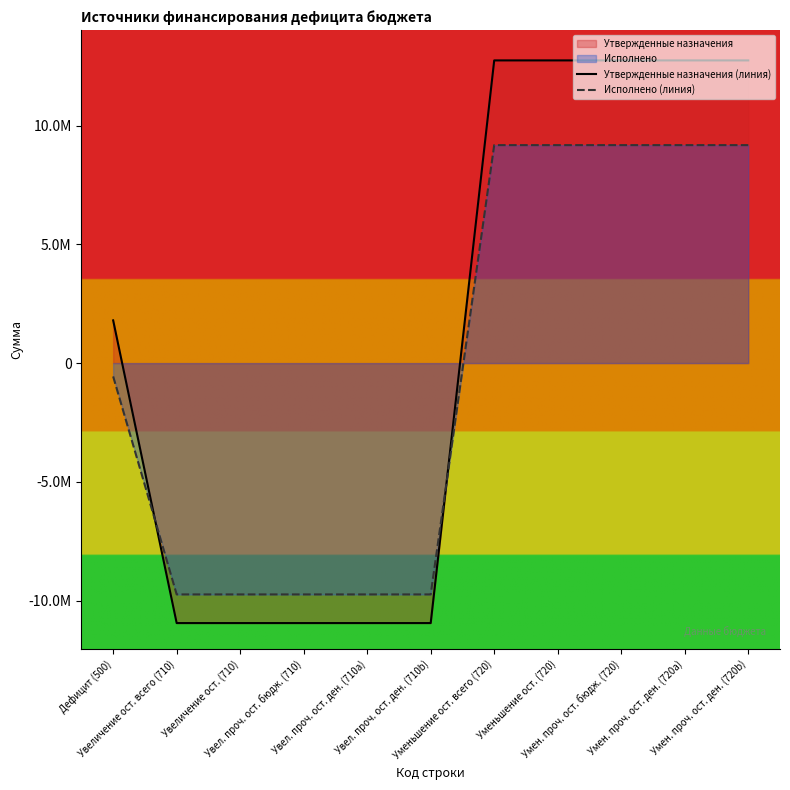

Does the chart have visible grid lines?

No